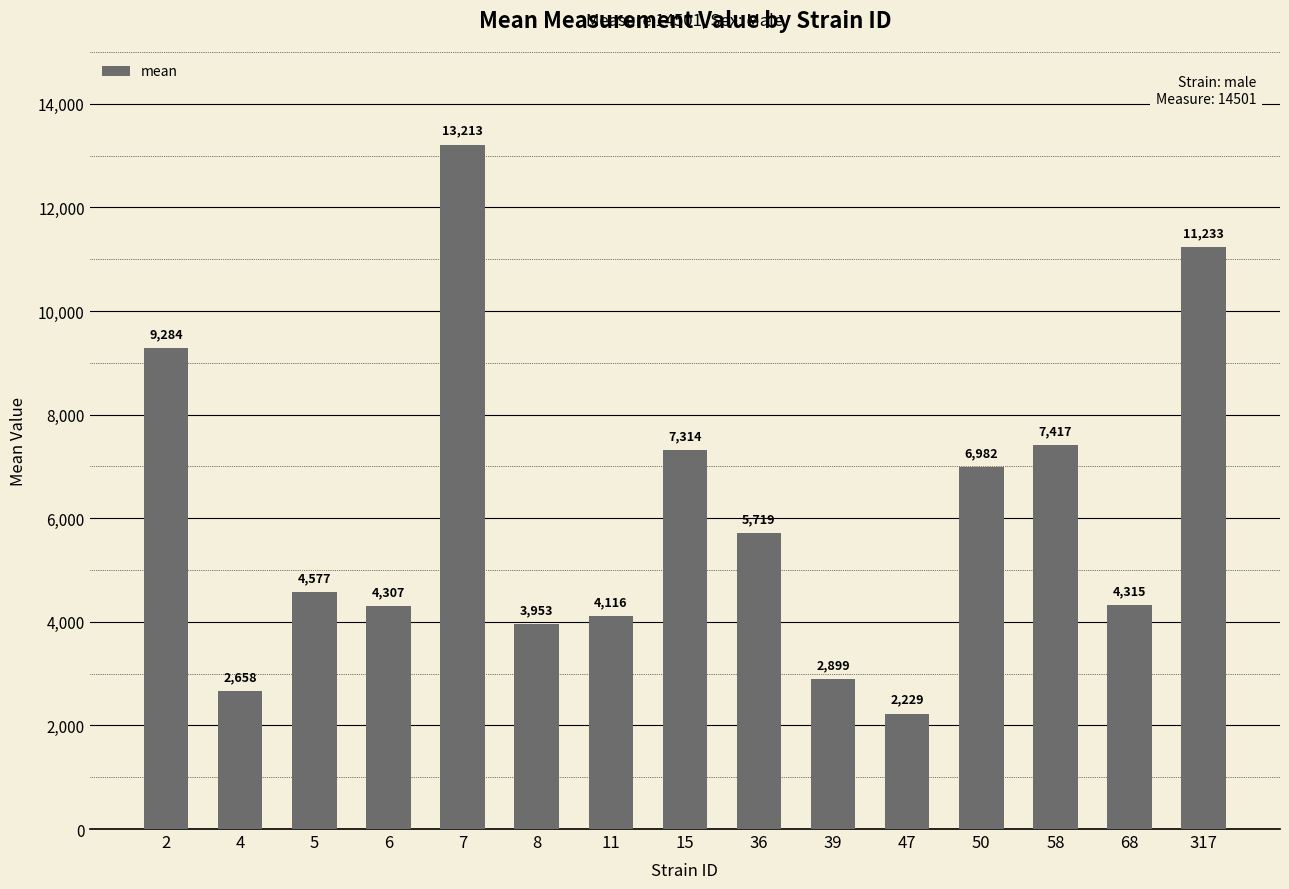

At which category does the chart reach its peak across all series?

7